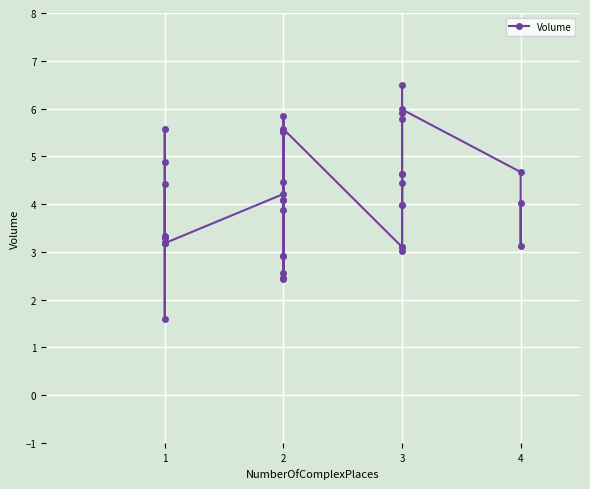

What is the greatest value displayed?

6.5